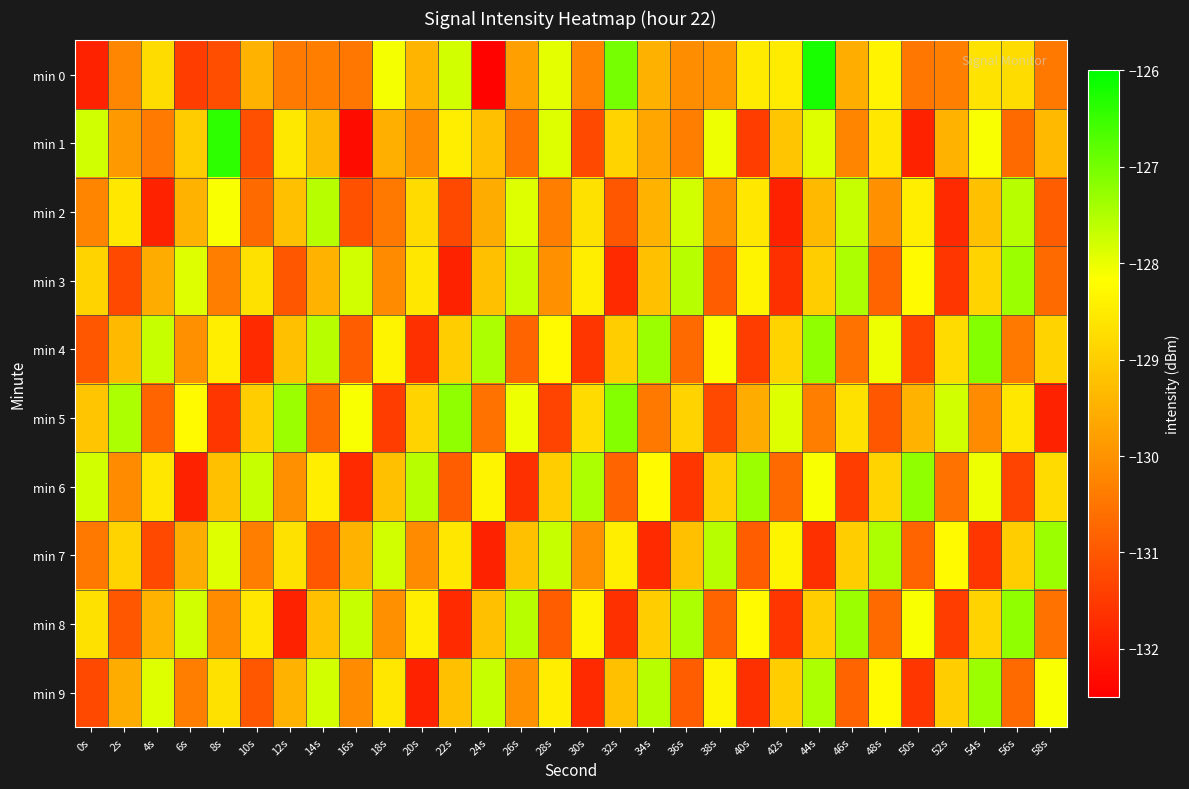

Reading left to right, extract all data points from this chart.

min 0: 0s=-131.9	2s=-130.2	4s=-128.8	6s=-131.5	8s=-131.2	10s=-129.5	12s=-130.4	14s=-130.4	16s=-130.5	18s=-128.1	20s=-129.4	22s=-127.8	24s=-132.4	26s=-129.8	28s=-127.9	30s=-130.2	32s=-127.0	34s=-129.5	36s=-130.1	38s=-130.0	40s=-128.5	42s=-128.5	44s=-126.2	46s=-129.5	48s=-128.4	50s=-130.5	52s=-130.3	54s=-128.6	56s=-128.8	58s=-130.5
min 1: 0s=-127.8	2s=-129.9	4s=-130.4	6s=-129.0	8s=-126.4	10s=-131.2	12s=-128.6	14s=-129.4	16s=-132.3	18s=-129.5	20s=-130.1	22s=-128.5	24s=-129.2	26s=-130.6	28s=-127.9	30s=-131.2	32s=-128.9	34s=-129.7	36s=-130.3	38s=-128.0	40s=-131.5	42s=-129.1	44s=-127.9	46s=-130.2	48s=-128.6	50s=-131.9	52s=-129.5	54s=-128.1	56s=-130.7	58s=-129.3
min 2: 0s=-130.2	2s=-128.6	4s=-131.9	6s=-129.5	8s=-128.1	10s=-130.7	12s=-129.2	14s=-127.6	16s=-131.1	18s=-130.5	20s=-128.8	22s=-131.2	24s=-129.6	26s=-127.9	28s=-130.3	30s=-128.7	32s=-131.0	34s=-129.5	36s=-127.8	38s=-130.1	40s=-128.6	42s=-131.9	44s=-129.3	46s=-127.7	48s=-130.0	50s=-128.5	52s=-131.8	54s=-129.2	56s=-127.6	58s=-130.9
min 3: 0s=-128.9	2s=-131.2	4s=-129.6	6s=-127.9	8s=-130.3	10s=-128.7	12s=-131.0	14s=-129.5	16s=-127.8	18s=-130.1	20s=-128.6	22s=-131.9	24s=-129.2	26s=-127.7	28s=-130.0	30s=-128.5	32s=-131.8	34s=-129.2	36s=-127.6	38s=-130.9	40s=-128.3	42s=-131.7	44s=-129.0	46s=-127.5	48s=-130.8	50s=-128.2	52s=-131.6	54s=-128.9	56s=-127.3	58s=-130.7
min 4: 0s=-131.0	2s=-129.3	4s=-127.7	6s=-130.0	8s=-128.5	10s=-131.8	12s=-129.2	14s=-127.6	16s=-130.9	18s=-128.3	20s=-131.7	22s=-129.0	24s=-127.5	26s=-130.8	28s=-128.2	30s=-131.6	32s=-129.0	34s=-127.3	36s=-130.7	38s=-128.1	40s=-131.5	42s=-128.9	44s=-127.2	46s=-130.6	48s=-128.0	50s=-131.3	52s=-128.8	54s=-127.1	56s=-130.5	58s=-128.9
min 5: 0s=-129.1	2s=-127.5	4s=-130.8	6s=-128.2	8s=-131.6	10s=-129.0	12s=-127.3	14s=-130.7	16s=-128.1	18s=-131.5	20s=-128.9	22s=-127.2	24s=-130.6	26s=-128.0	28s=-131.3	30s=-128.8	32s=-127.1	34s=-130.5	36s=-128.9	38s=-131.2	40s=-129.6	42s=-127.9	44s=-130.3	46s=-128.7	48s=-131.0	50s=-129.5	52s=-127.8	54s=-130.1	56s=-128.6	58s=-131.9
min 6: 0s=-127.8	2s=-130.1	4s=-128.6	6s=-131.9	8s=-129.2	10s=-127.7	12s=-130.0	14s=-128.5	16s=-131.8	18s=-129.2	20s=-127.6	22s=-130.9	24s=-128.3	26s=-131.7	28s=-129.0	30s=-127.5	32s=-130.8	34s=-128.2	36s=-131.6	38s=-129.0	40s=-127.3	42s=-130.7	44s=-128.1	46s=-131.5	48s=-128.9	50s=-127.2	52s=-130.6	54s=-128.0	56s=-131.3	58s=-128.8
min 7: 0s=-130.5	2s=-128.9	4s=-131.2	6s=-129.6	8s=-127.9	10s=-130.3	12s=-128.7	14s=-131.0	16s=-129.5	18s=-127.8	20s=-130.1	22s=-128.6	24s=-131.9	26s=-129.2	28s=-127.7	30s=-130.0	32s=-128.5	34s=-131.8	36s=-129.2	38s=-127.6	40s=-130.9	42s=-128.3	44s=-131.7	46s=-129.0	48s=-127.5	50s=-130.8	52s=-128.2	54s=-131.6	56s=-129.0	58s=-127.3
min 8: 0s=-128.7	2s=-131.0	4s=-129.5	6s=-127.8	8s=-130.1	10s=-128.6	12s=-131.9	14s=-129.2	16s=-127.7	18s=-130.0	20s=-128.5	22s=-131.8	24s=-129.2	26s=-127.6	28s=-130.9	30s=-128.3	32s=-131.7	34s=-129.0	36s=-127.5	38s=-130.8	40s=-128.2	42s=-131.6	44s=-129.0	46s=-127.3	48s=-130.7	50s=-128.1	52s=-131.5	54s=-128.9	56s=-127.2	58s=-130.6
min 9: 0s=-131.2	2s=-129.6	4s=-127.9	6s=-130.3	8s=-128.7	10s=-131.0	12s=-129.5	14s=-127.8	16s=-130.1	18s=-128.6	20s=-131.9	22s=-129.2	24s=-127.7	26s=-130.0	28s=-128.5	30s=-131.8	32s=-129.2	34s=-127.6	36s=-130.9	38s=-128.3	40s=-131.7	42s=-129.0	44s=-127.5	46s=-130.8	48s=-128.2	50s=-131.6	52s=-129.0	54s=-127.3	56s=-130.7	58s=-128.1